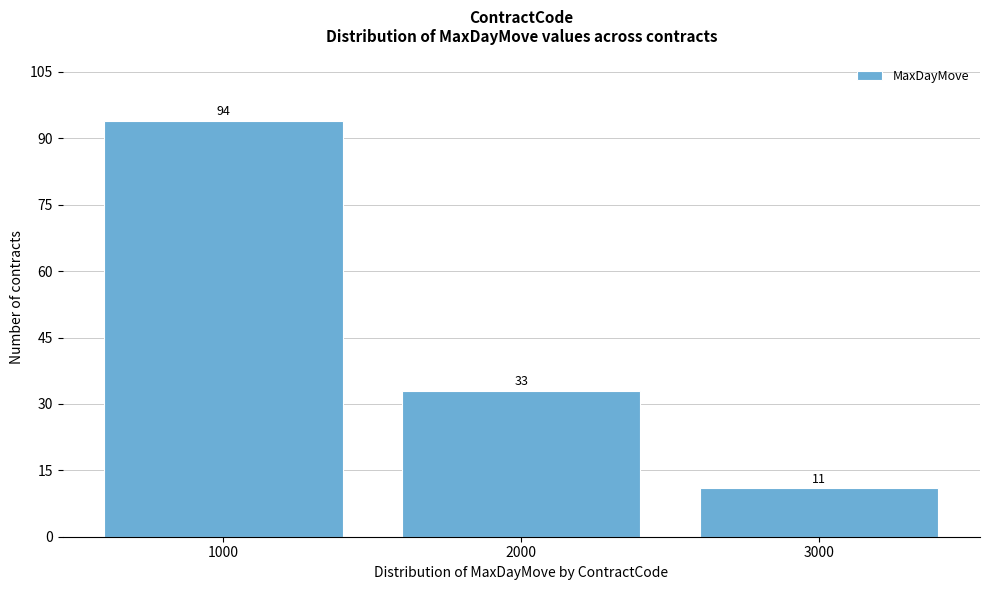

Reading right to left, transcribe all the data shown in this chart.

3000=11	2000=33	1000=94